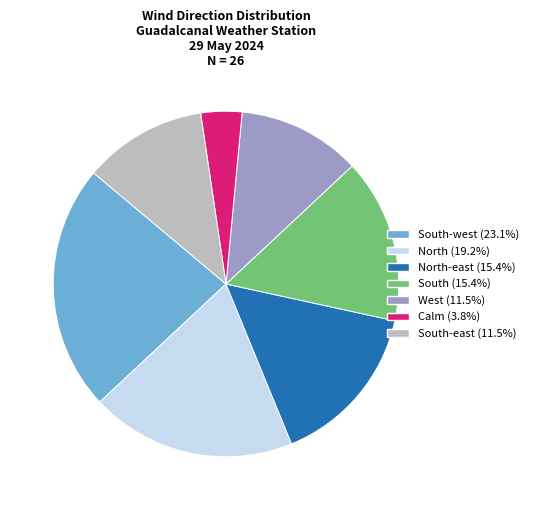

Is there any slice that represents more than half of the pie?

No